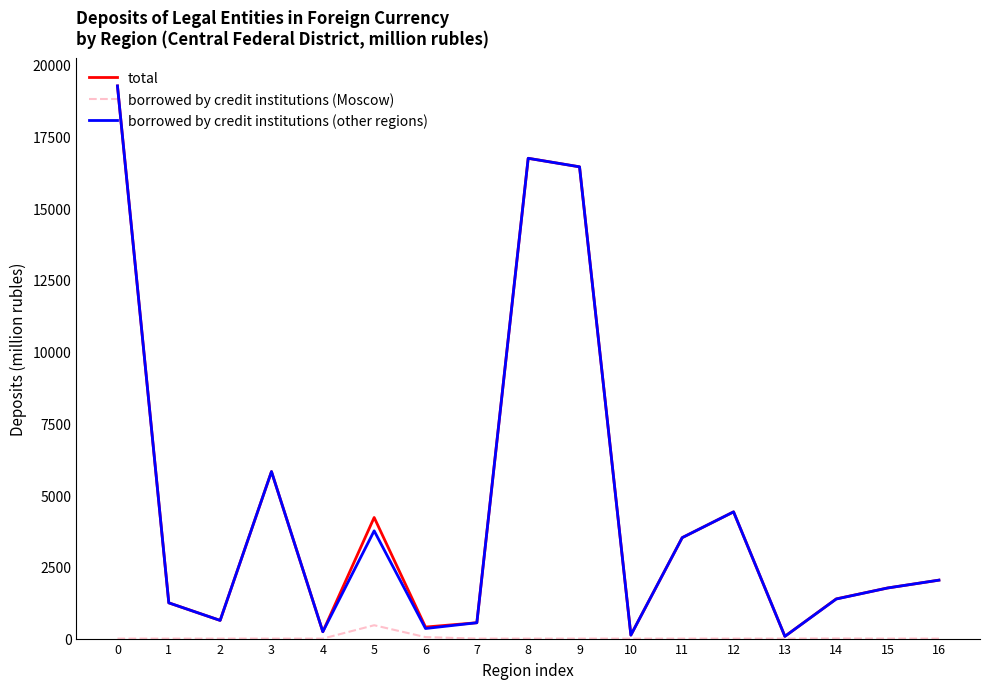

What is the total value across all series at 9?

32874